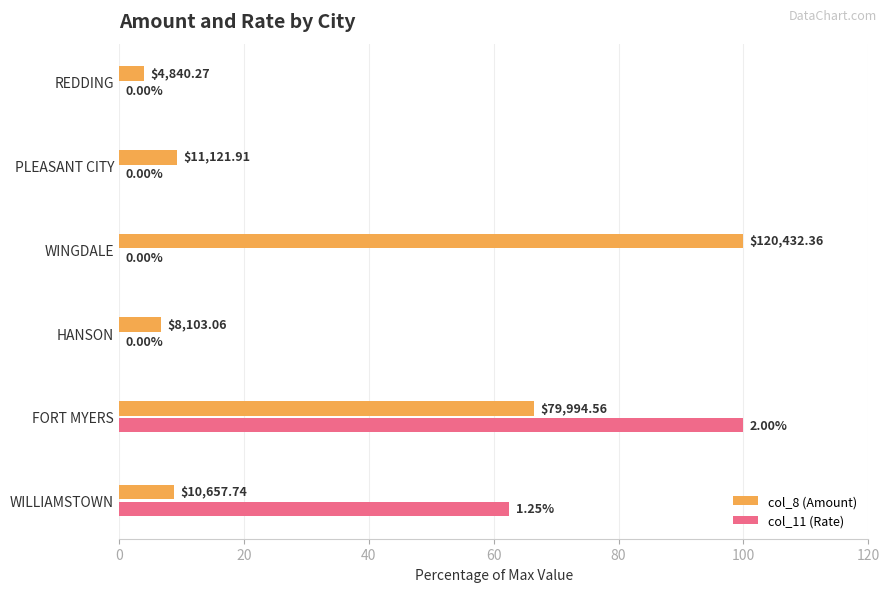

What is the minimum value for col_8 (Amount)?

4.0